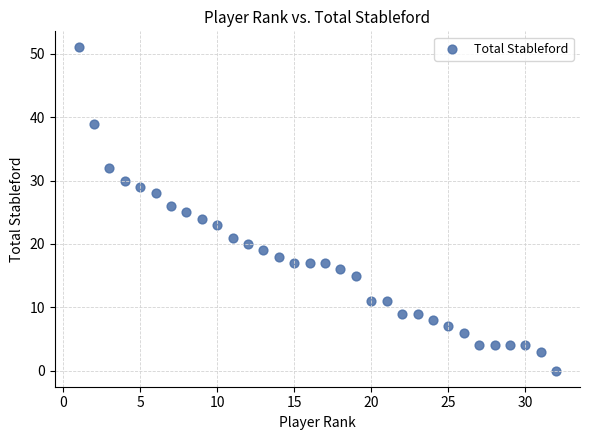

What is the range of Y values (max minus min)?

51